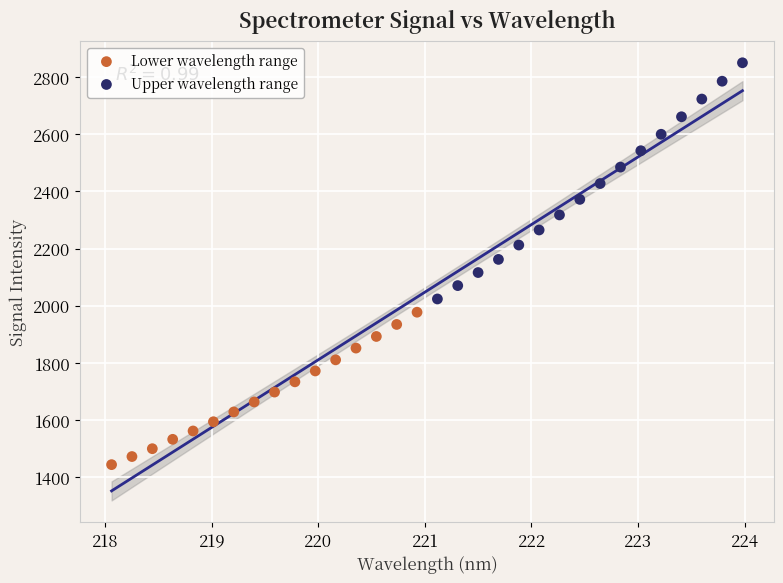

Which series has the largest Y range (max minus min)?

Upper wavelength range